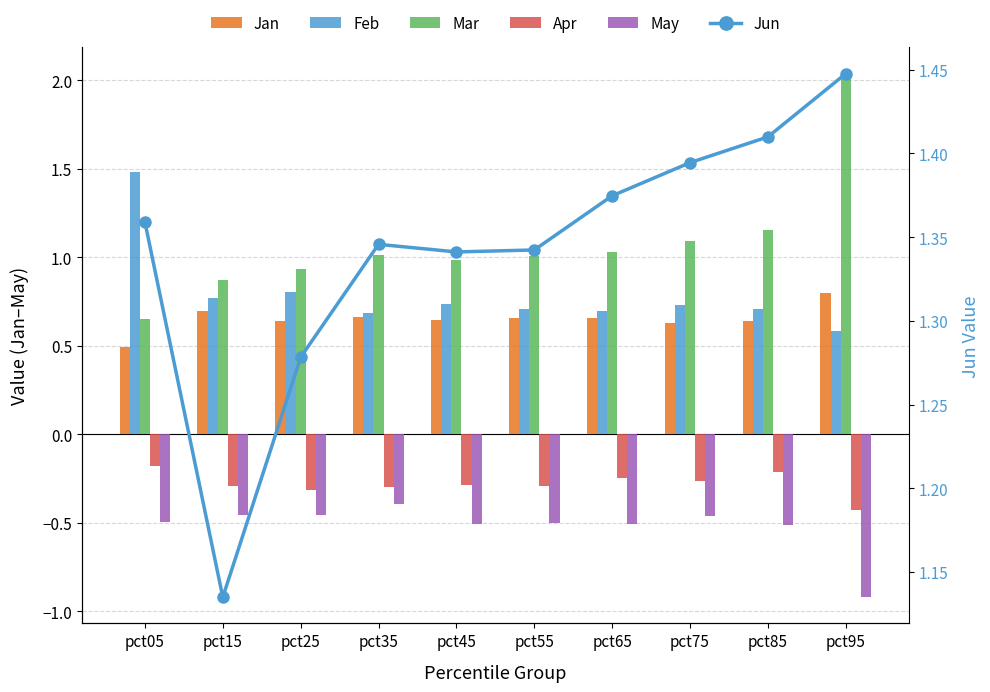

Which series has the widest spread of values?

Mar